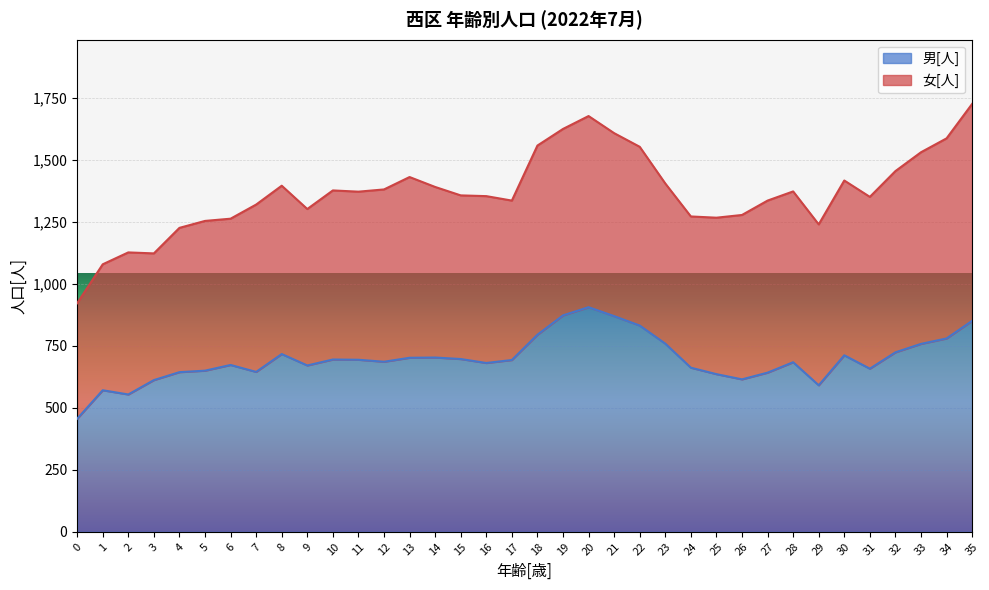

Is it true that the value at 26 is 615?

True